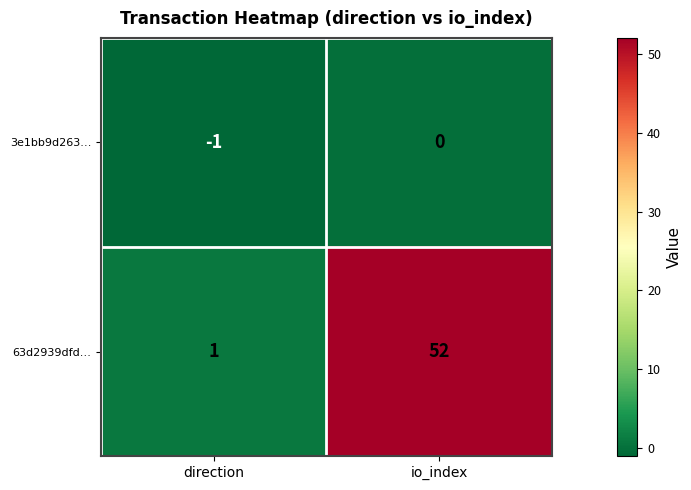

What is the difference between the highest and lowest values at direction?

2